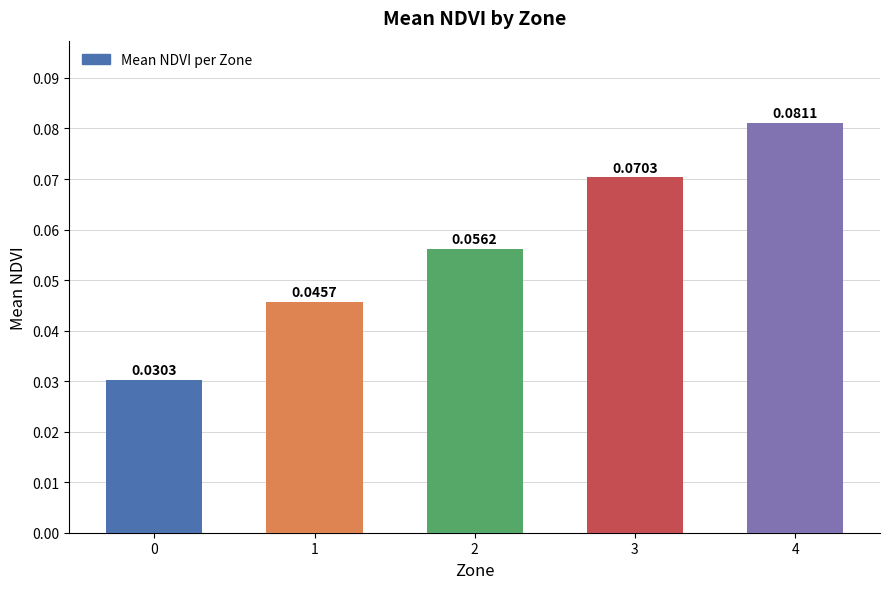

What is the sum of all values?

0.3